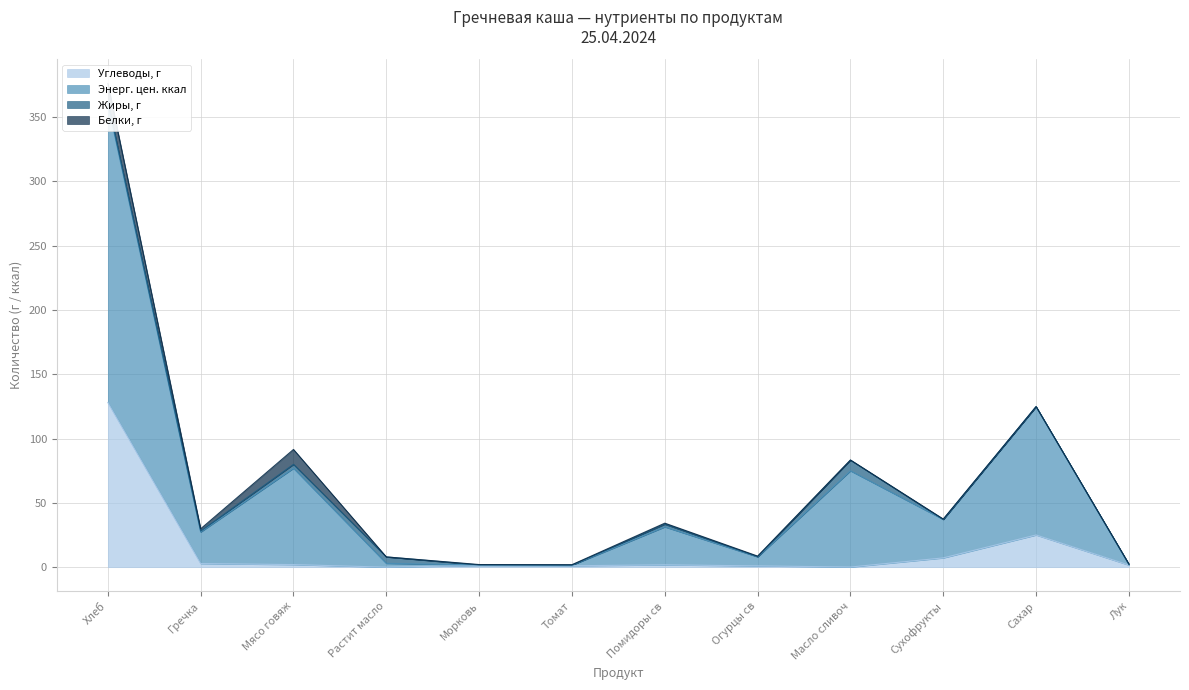

Where is the first local minimum for Энерг. цен. ккал?

Гречка